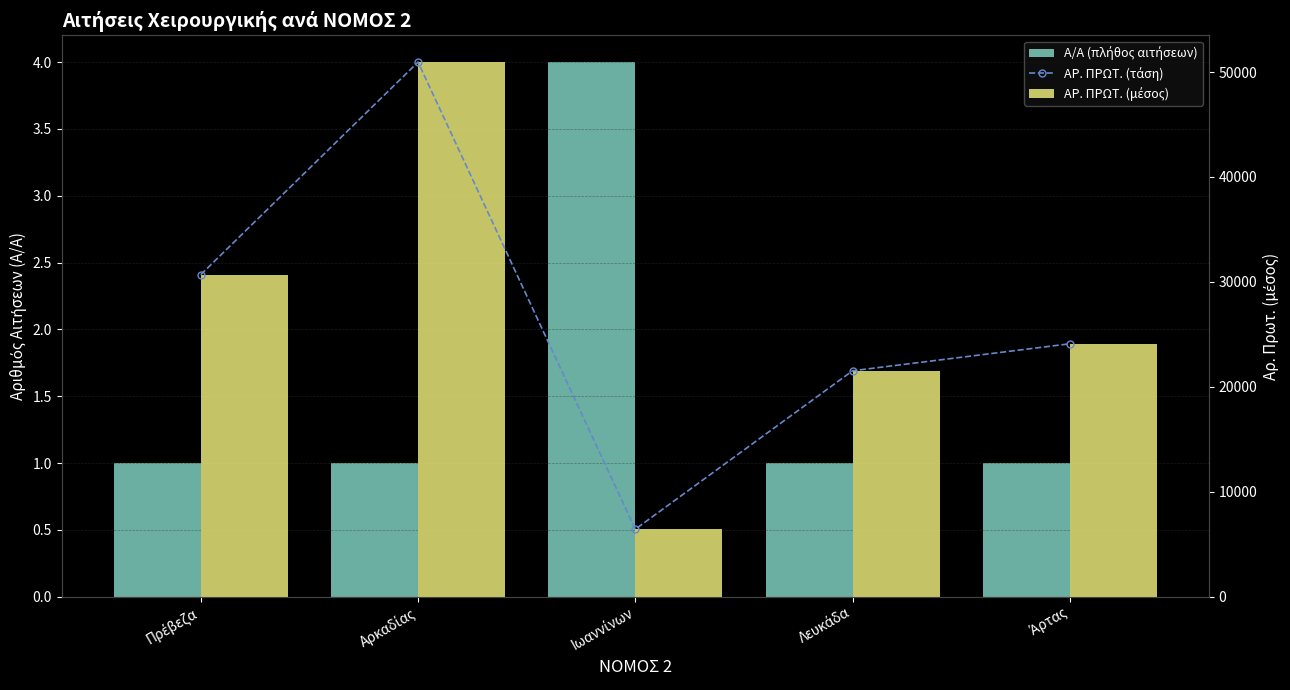

Which series has the largest total across all categories?

ΑΡ. ΠΡΩΤ. (τάση)